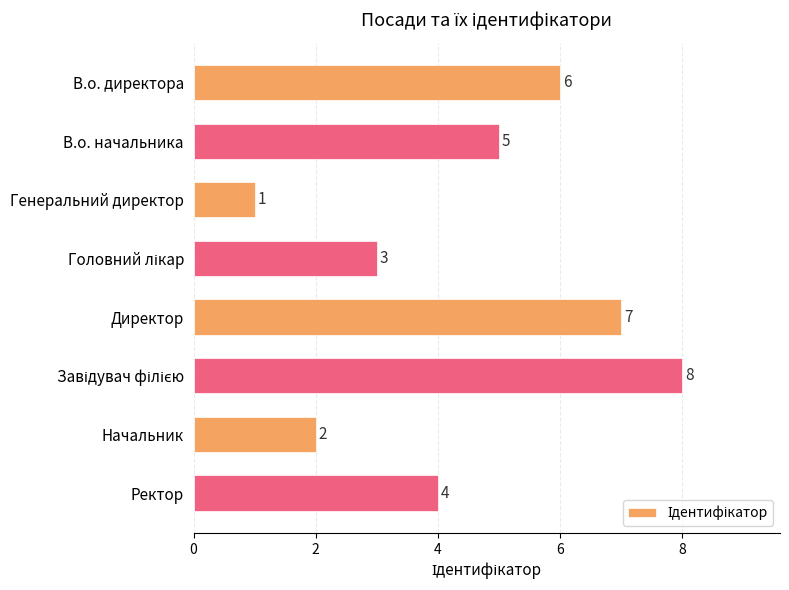

The value at Начальник is 1. True or false?

False